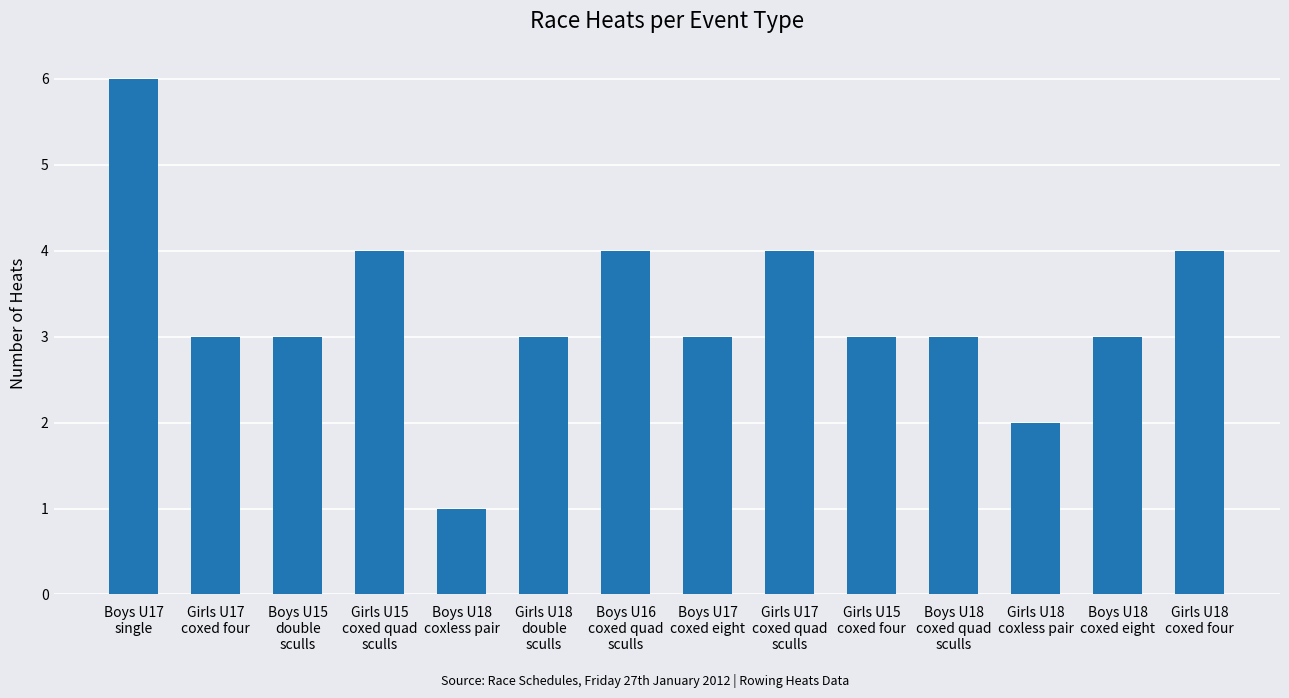

How many data points does each series have?

14